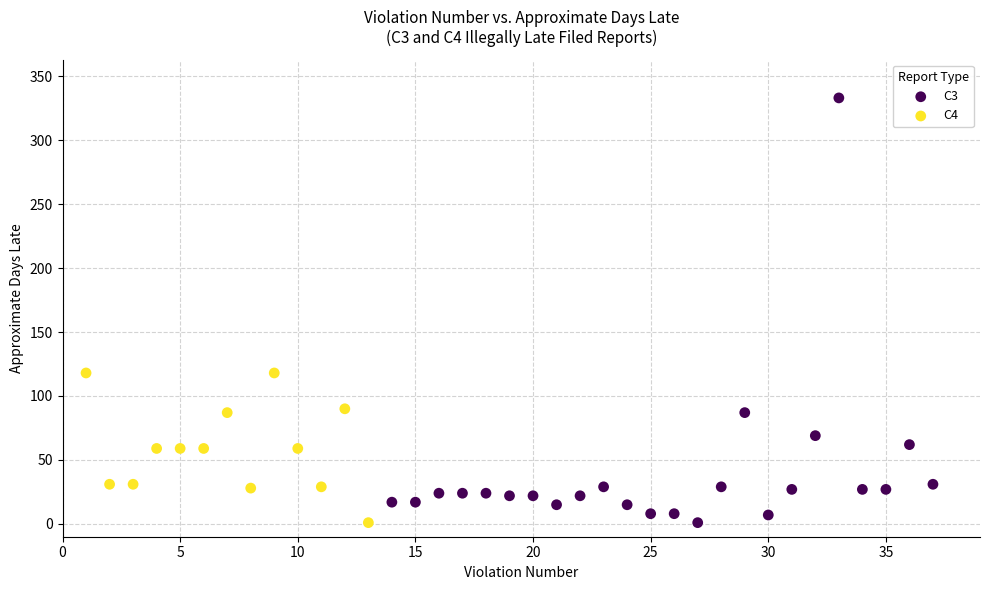

Which series contains the highest Y value?

C3